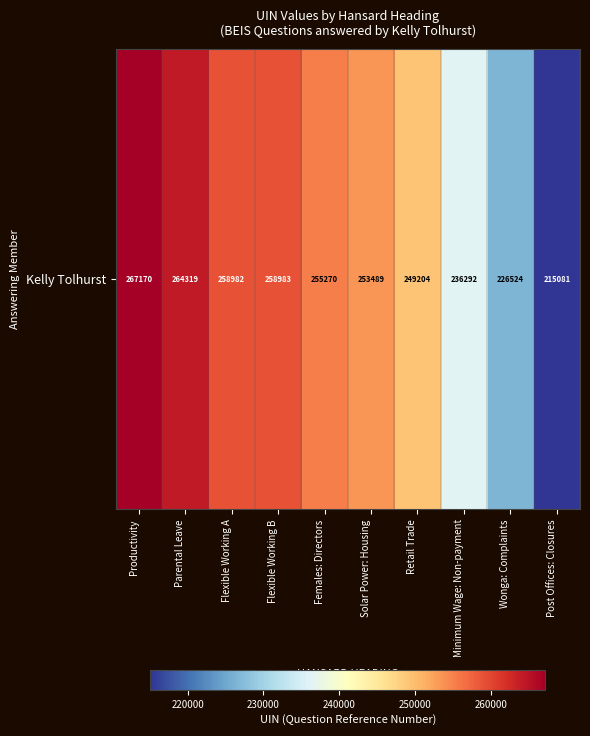

Reading left to right, what are all the values shown in this chart?

Productivity=267170	Parental Leave=264319	Flexible Working A=258982	Flexible Working B=258983	Females: Directors=255270	Solar Power: Housing=253489	Retail Trade=249204	Minimum Wage: Non-payment=236292	Wonga: Complaints=226524	Post Offices: Closures=215081